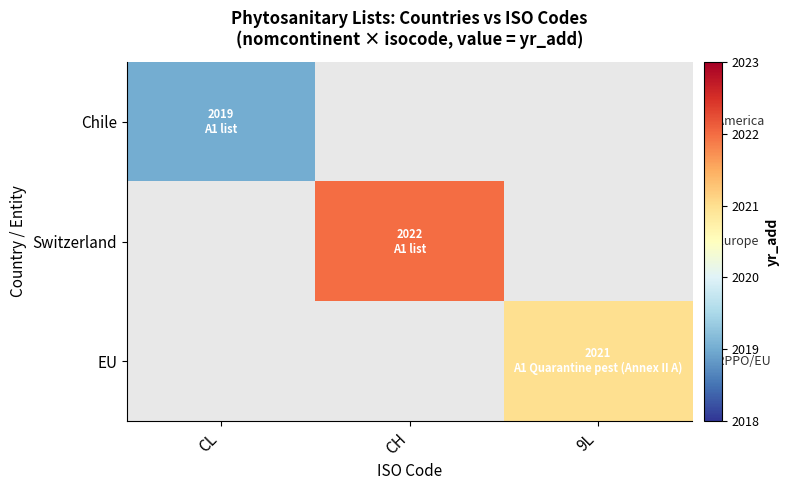

What is the greatest value displayed?

2022.0